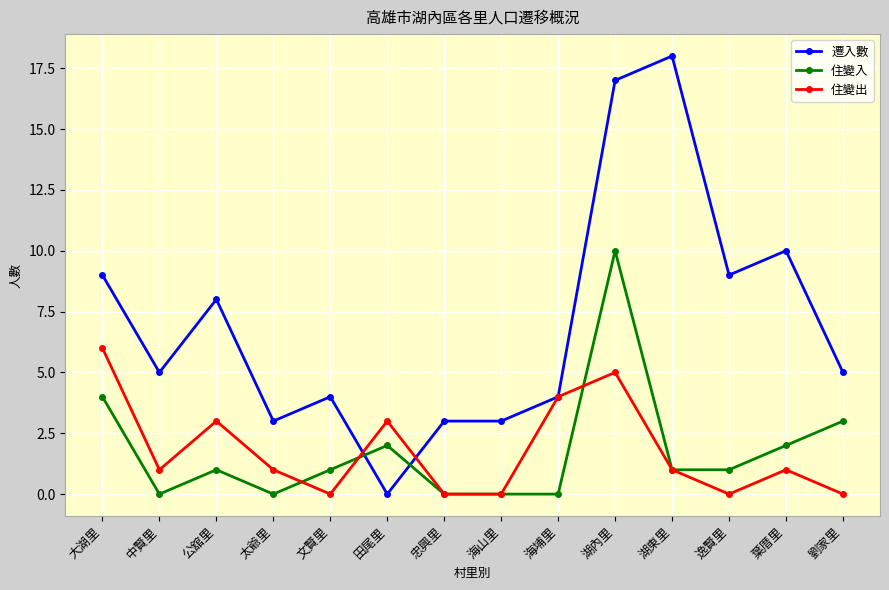

At which label does 遷入數 reach its peak?

湖東里